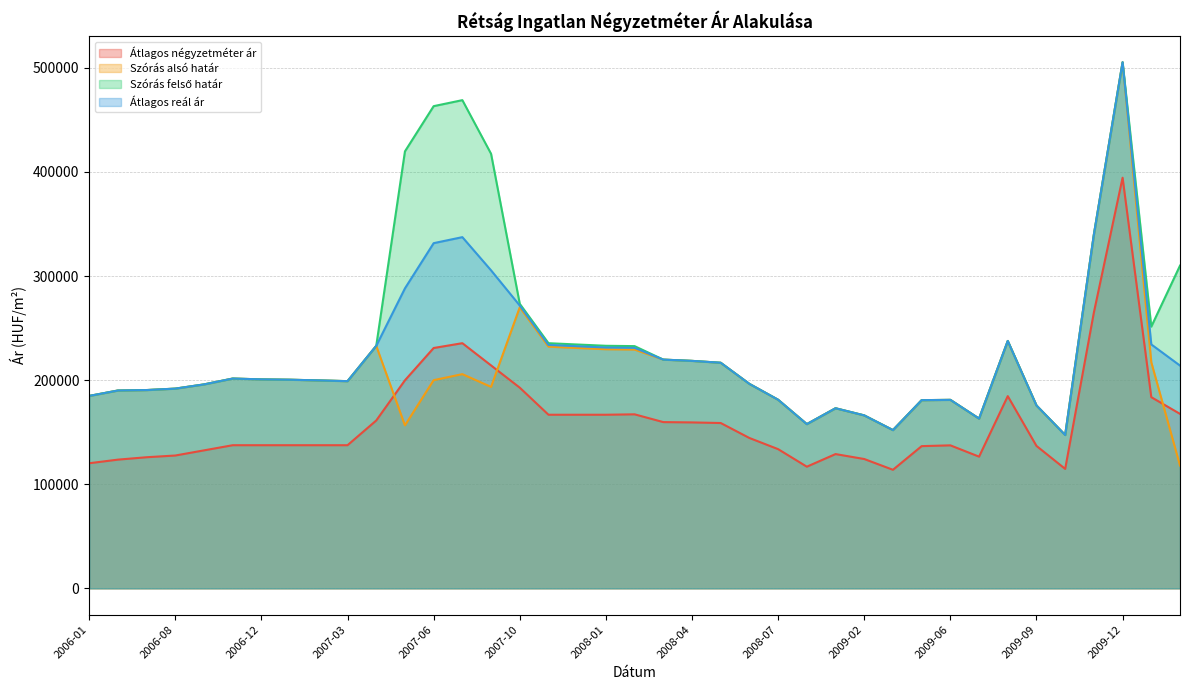

How many lines are shown in the chart?

4